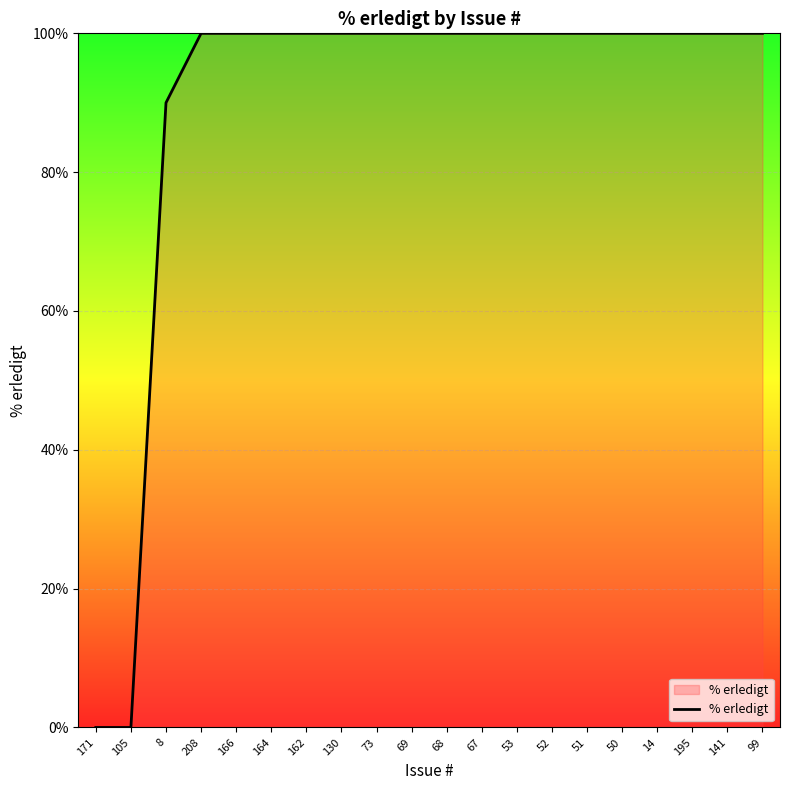

What is the average value?

90